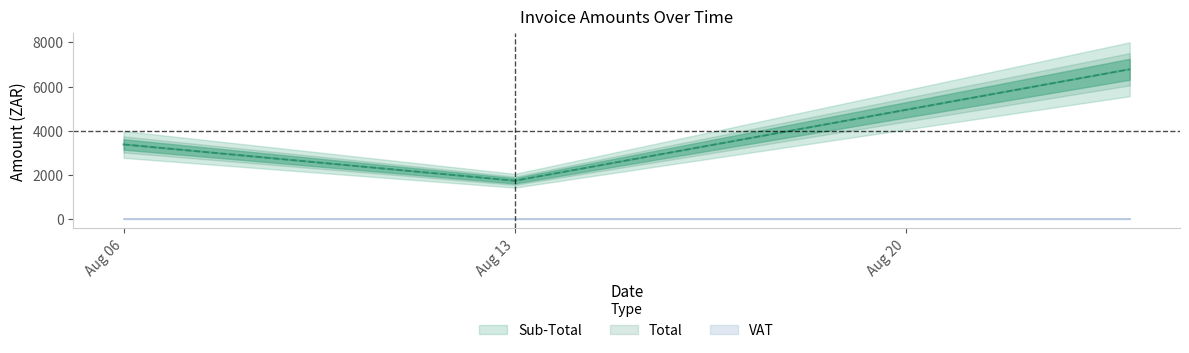

Which series changed the most between Aug 06 and Aug 13?

Sub-Total